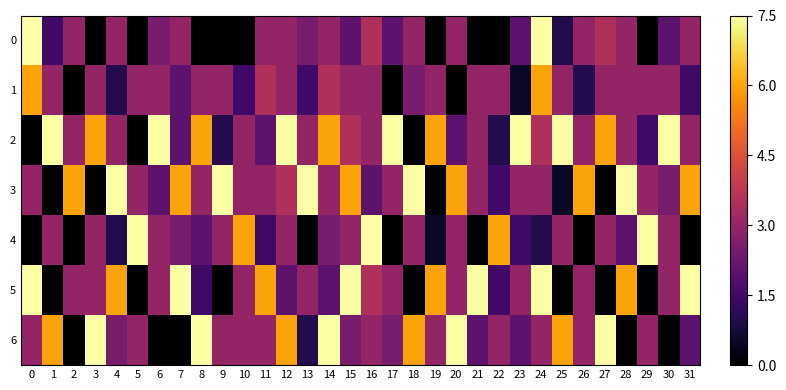

How many series are shown in this chart?

7